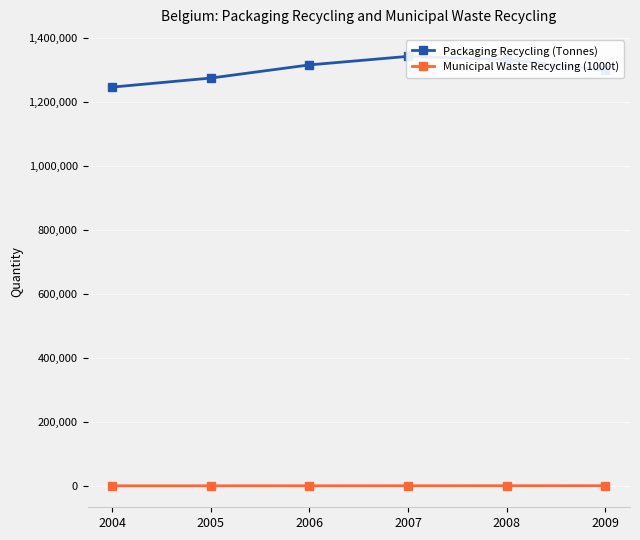

What is the spread (max minus min) of values at 2007?

1340723